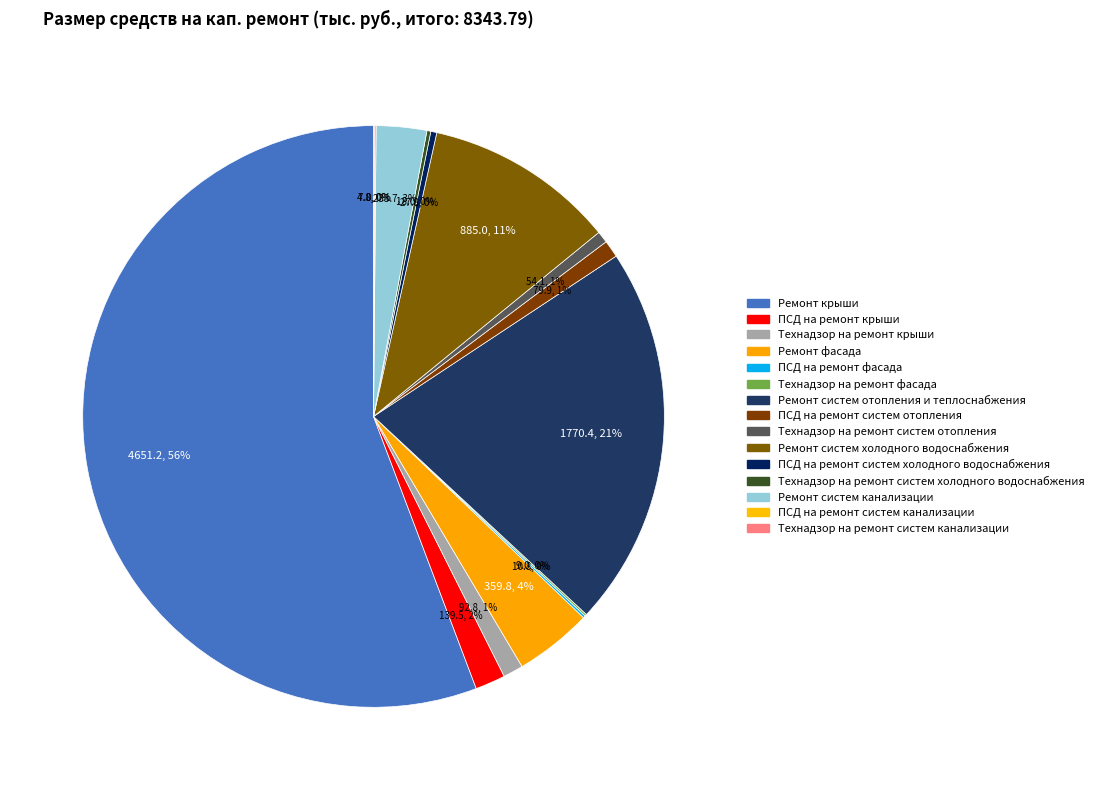

Which category has the biggest portion of the pie?

Ремонт крыши